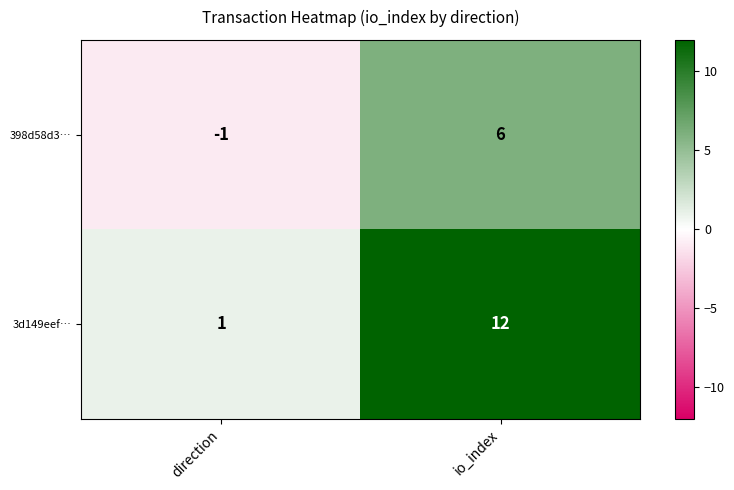

How many categories are shown in the chart?

2